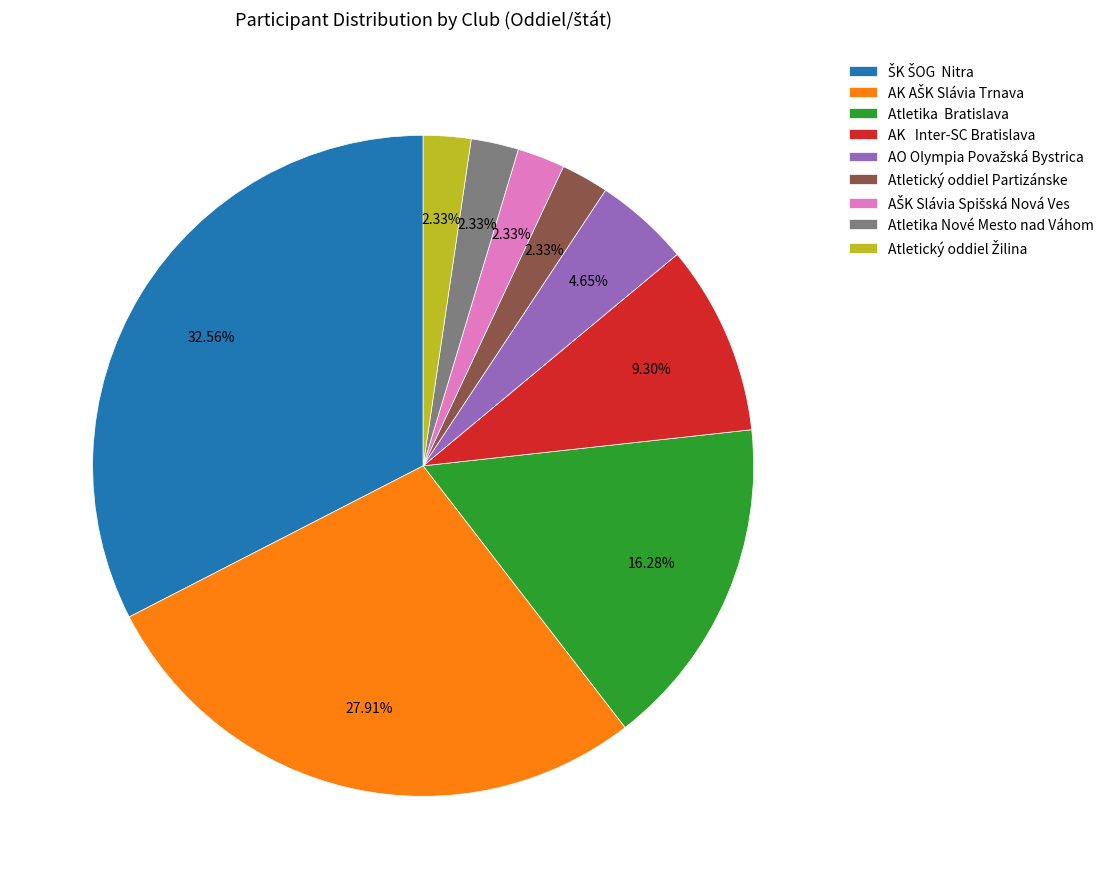

Does Atletika Bratislava represent more than half of the total?

No